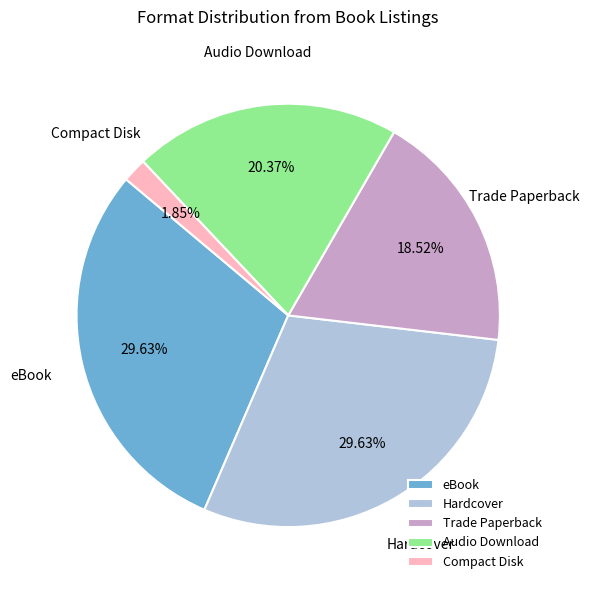

Which category has the smallest portion of the pie?

Compact Disk